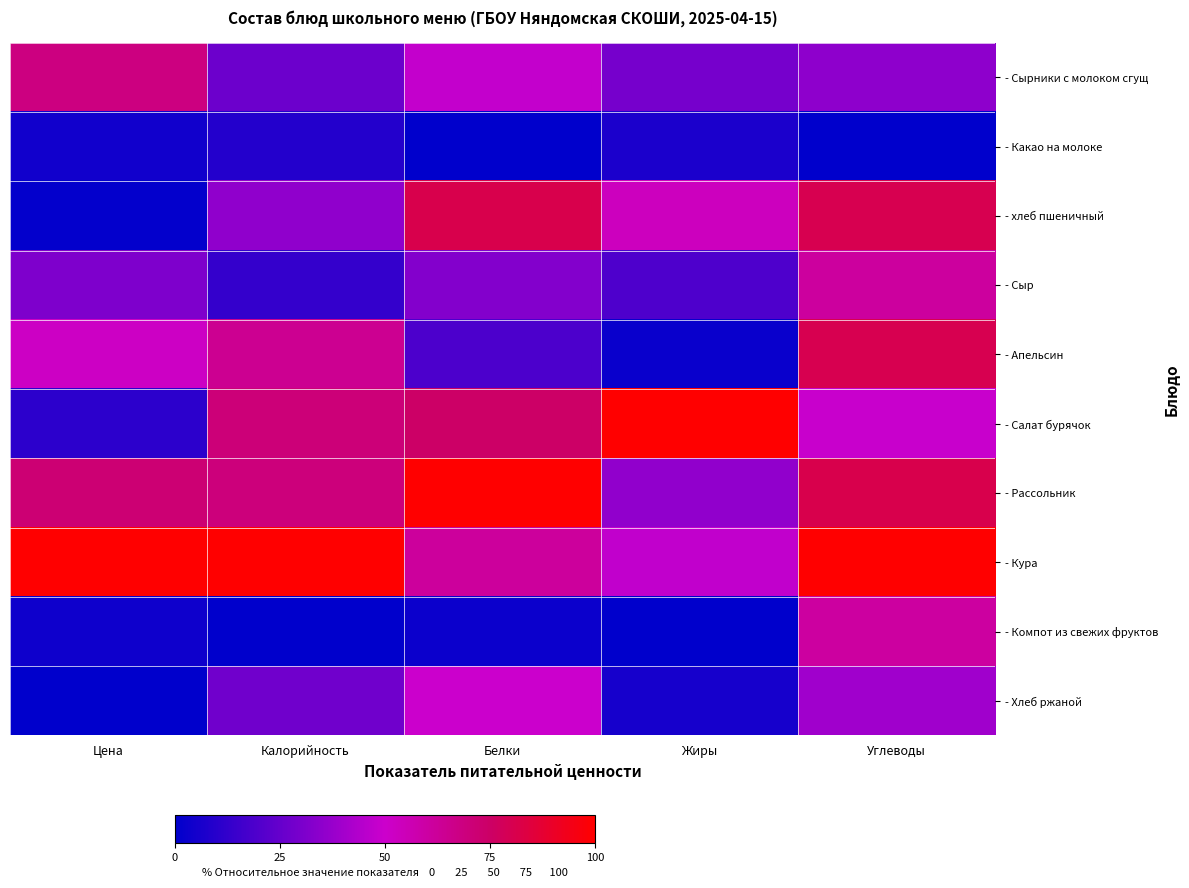

Reading right to left, what are all the values shown in this chart?

- Сырники с молоком сгущ: Углеводы=35.0	Жиры=29.0	Белки=48.0	Калорийность=26.8	Цена=68.4
- Какао на молоке: Углеводы=0.0	Жиры=6.7	Белки=0.0	Калорийность=8.8	Цена=4.3
- хлеб пшеничный: Углеводы=80.3	Жиры=53.3	Белки=81.1	Калорийность=35.2	Цена=1.2
- Сыр: Углеводы=61.0	Жиры=19.3	Белки=32.1	Калорийность=13.1	Цена=31.1
- Апельсин: Углеводы=80.3	Жиры=2.7	Белки=19.0	Калорийность=64.2	Цена=51.6
- Салат бурячок: Углеводы=48.8	Жиры=100.0	Белки=74.9	Калорийность=70.4	Цена=11.3
- Рассольник: Углеводы=80.9	Жиры=35.7	Белки=100.0	Калорийность=69.9	Цена=71.6
- Кура: Углеводы=100.0	Жиры=47.5	Белки=61.4	Калорийность=100.0	Цена=100.0
- Компот из свежих фруктов: Углеводы=60.8	Жиры=0.0	Белки=3.0	Калорийность=0.0	Цена=3.8
- Хлеб ржаной: Углеводы=39.2	Жиры=5.6	Белки=49.7	Калорийность=27.4	Цена=0.0